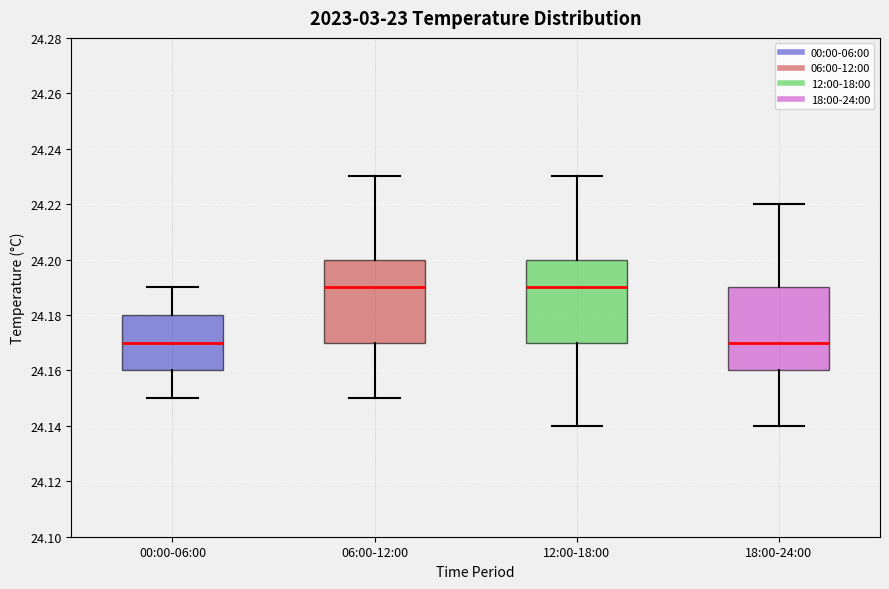

Reading left to right, read every box against the y-axis: the position of its median line, the range the box covers, and the ends of its whiskers. The values are not printed on the chart, so give them approximately, as read against the axis.

00:00-06:00: median 24.17, box 24.16 to 24.18, whiskers 24.15 to 24.19
06:00-12:00: median 24.19, box 24.17 to 24.20, whiskers 24.15 to 24.23
12:00-18:00: median 24.19, box 24.17 to 24.20, whiskers 24.14 to 24.23
18:00-24:00: median 24.17, box 24.16 to 24.19, whiskers 24.14 to 24.22